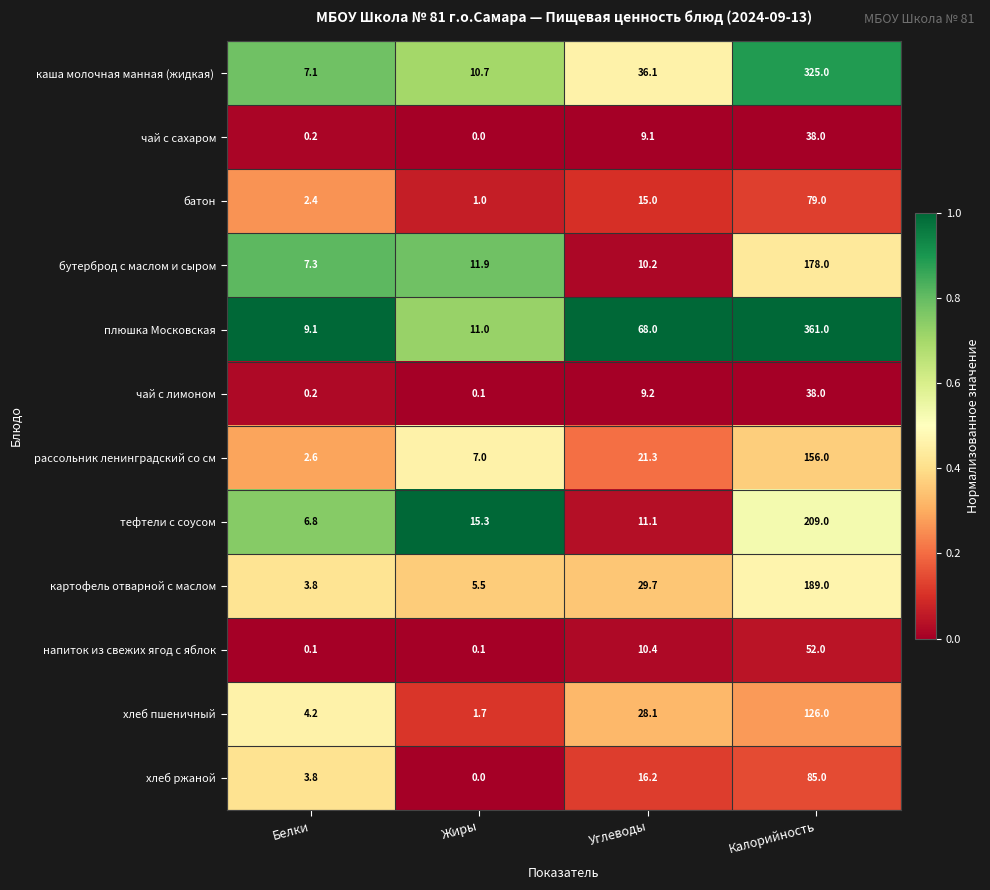

True or false: напиток из свежих ягод с яблок has a value of 77.3 at Калорийность.

False